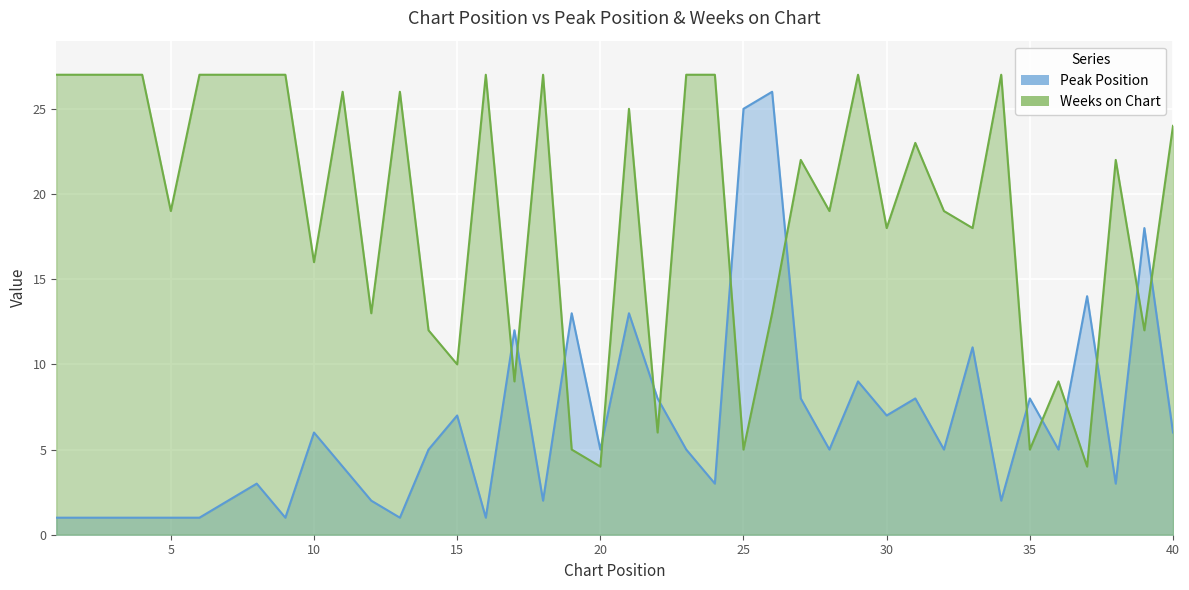

How many lines are shown in the chart?

2